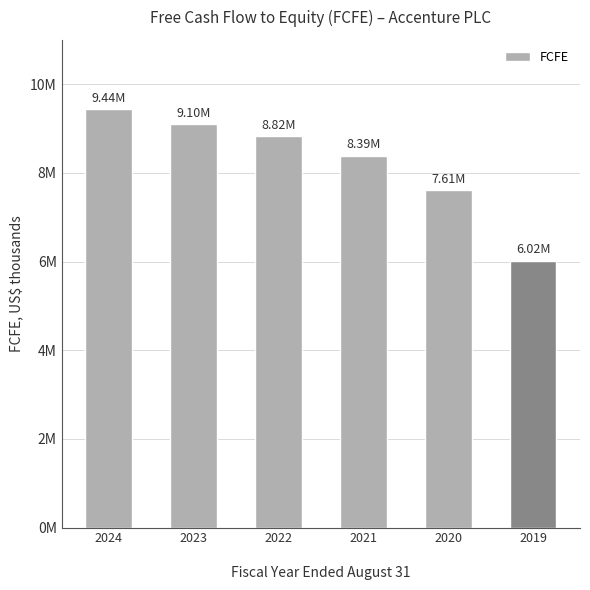

The value at 2022
 is 3435990. True or false?

False